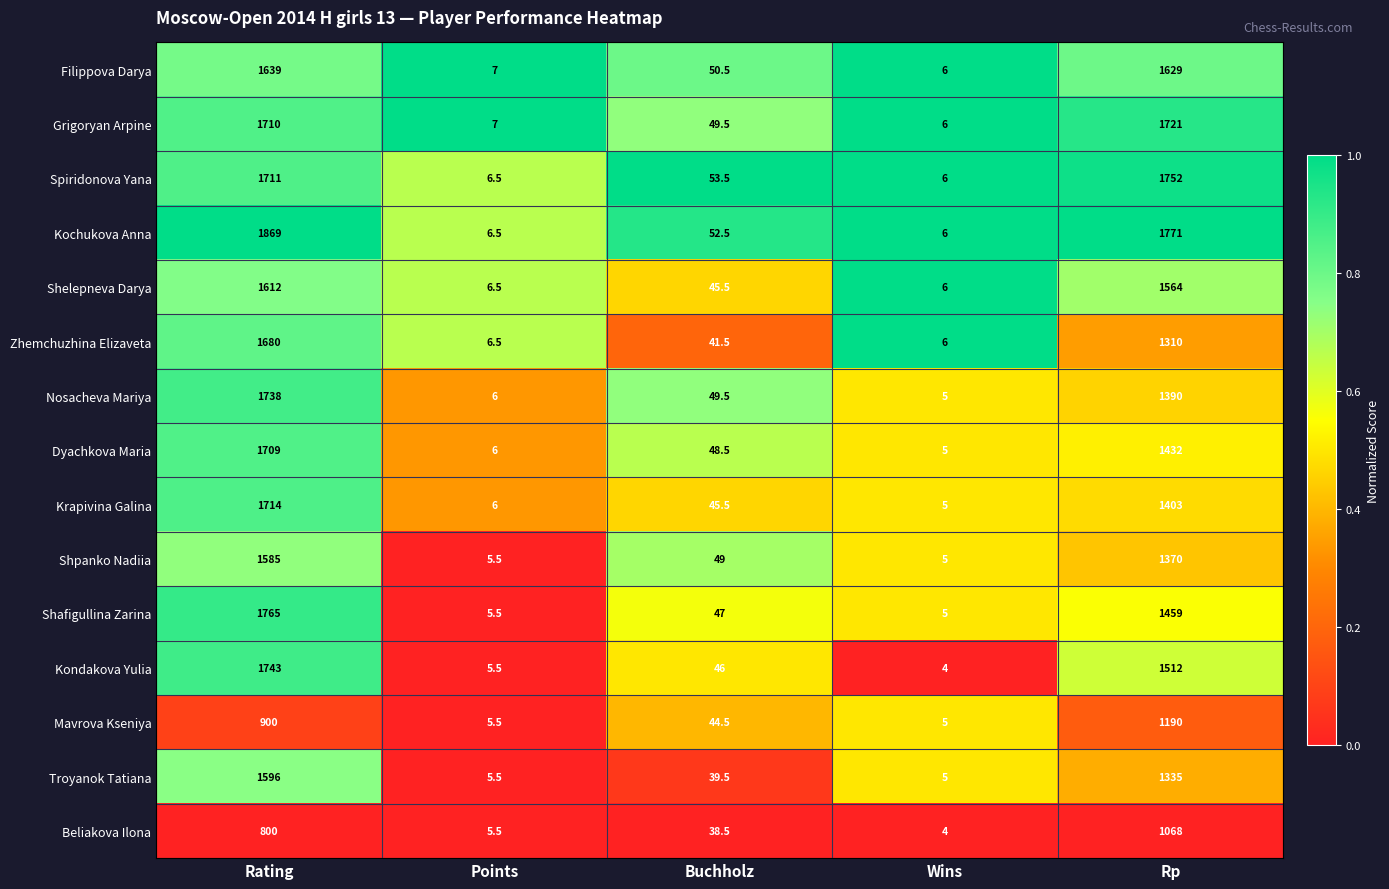

What is the difference between the Filippova Darya values at Rating and Wins?

1633.0